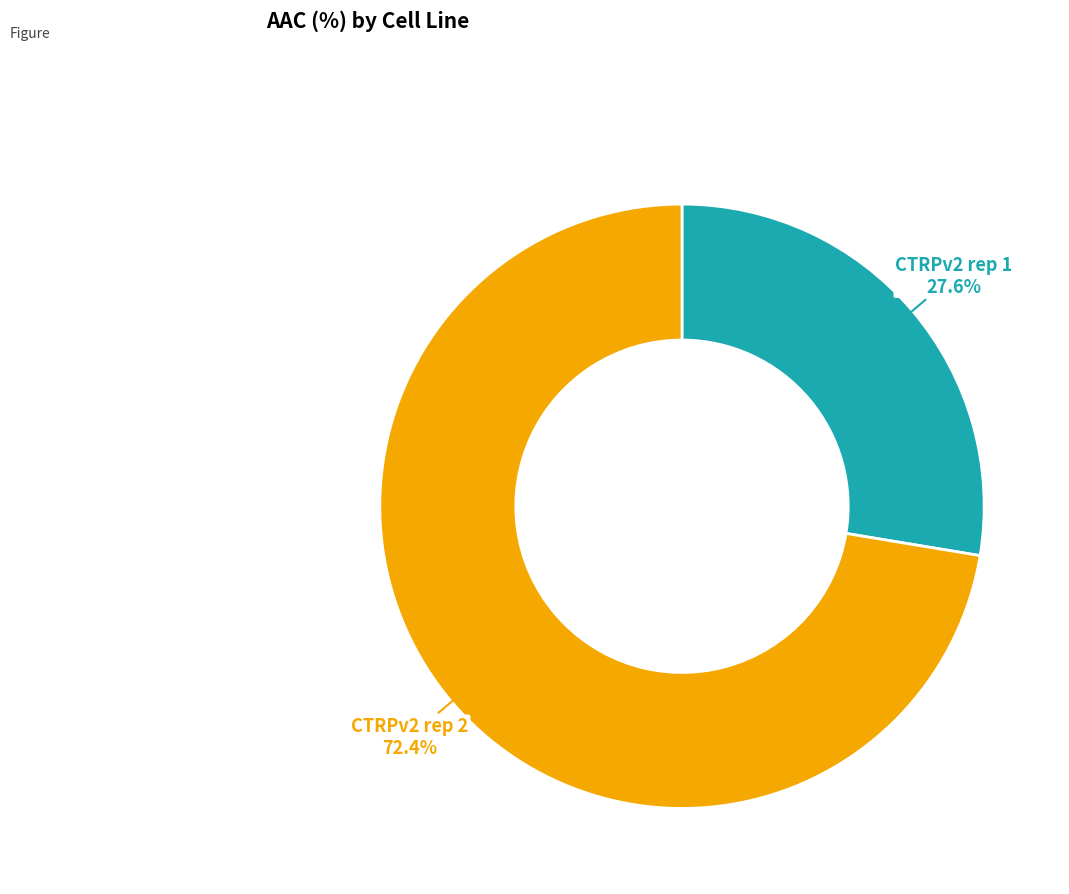

Does CTRPv2 rep 1 account for over 50% of the chart?

No